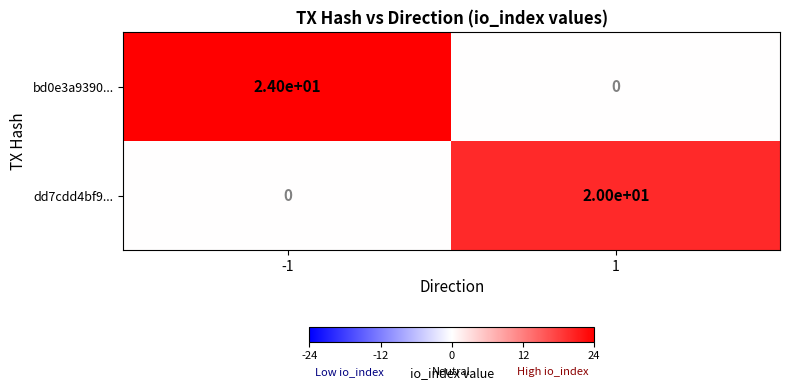

What is the maximum value shown in the chart?

24